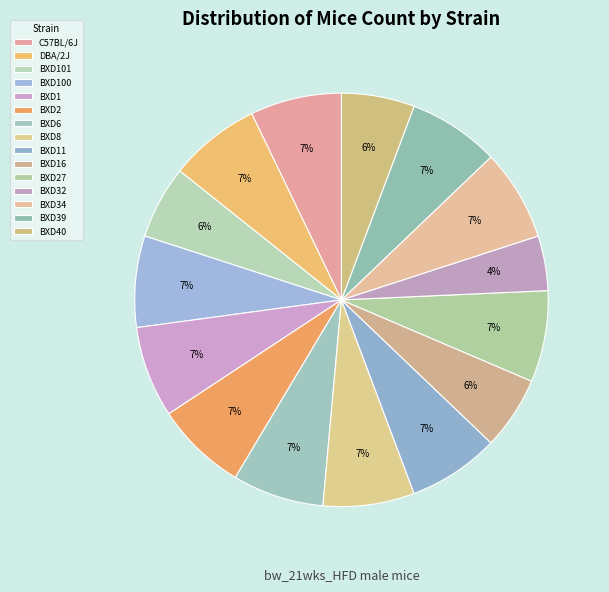

How many slices are in this pie chart?

15